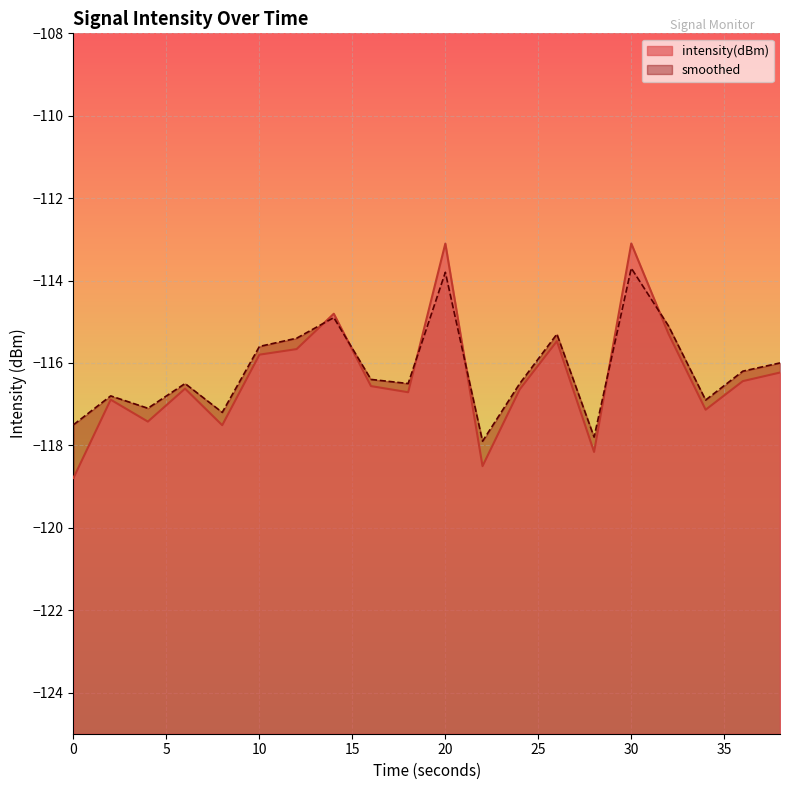

What is the value of the smoothed point at the 12th from the left?

-117.9